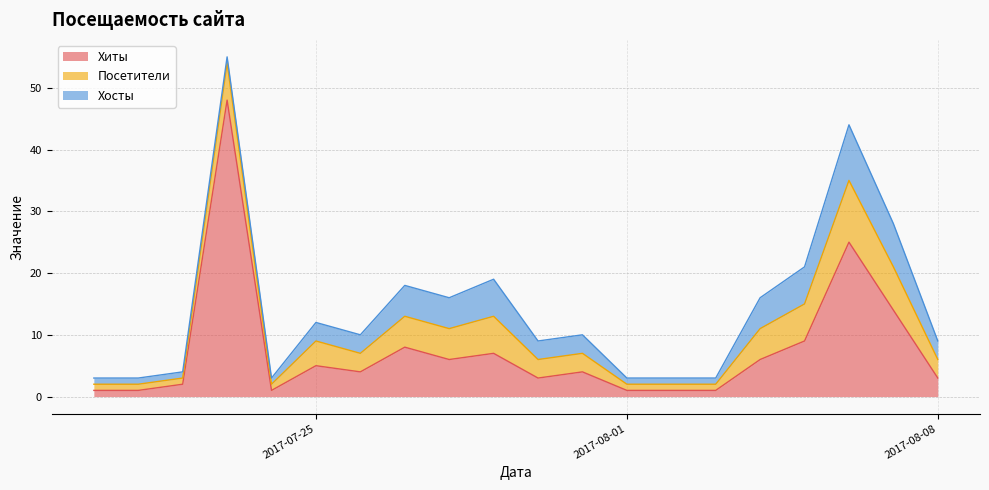

Where does the Хиты series first go above 4?

2017-07-23